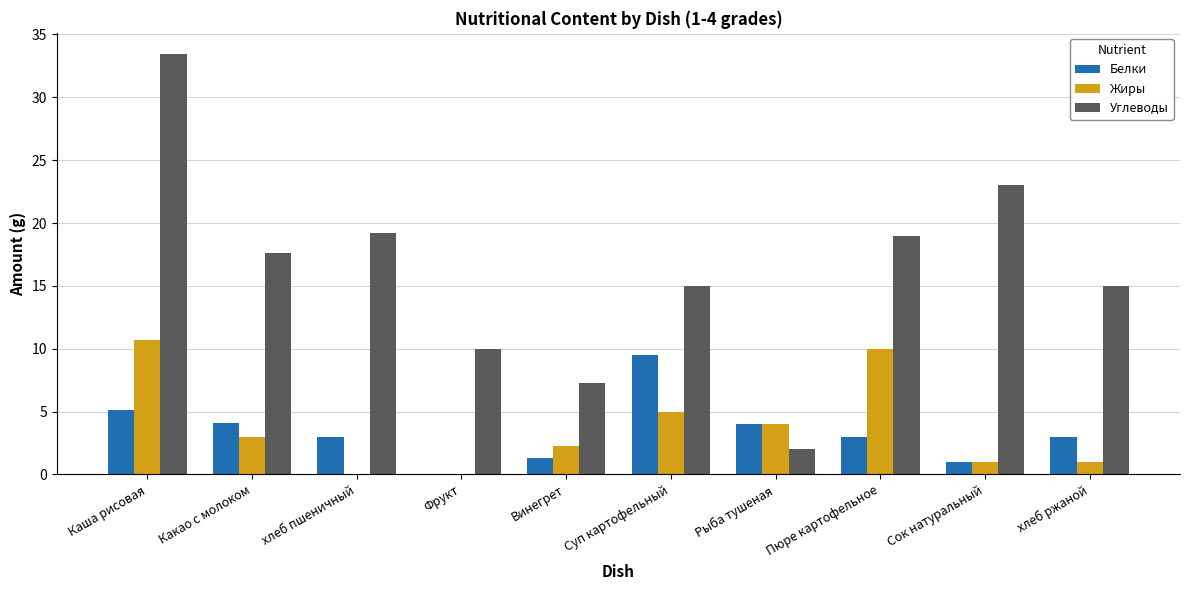

Between Рыба тушеная and Пюре картофельное, which series saw the biggest shift?

Углеводы